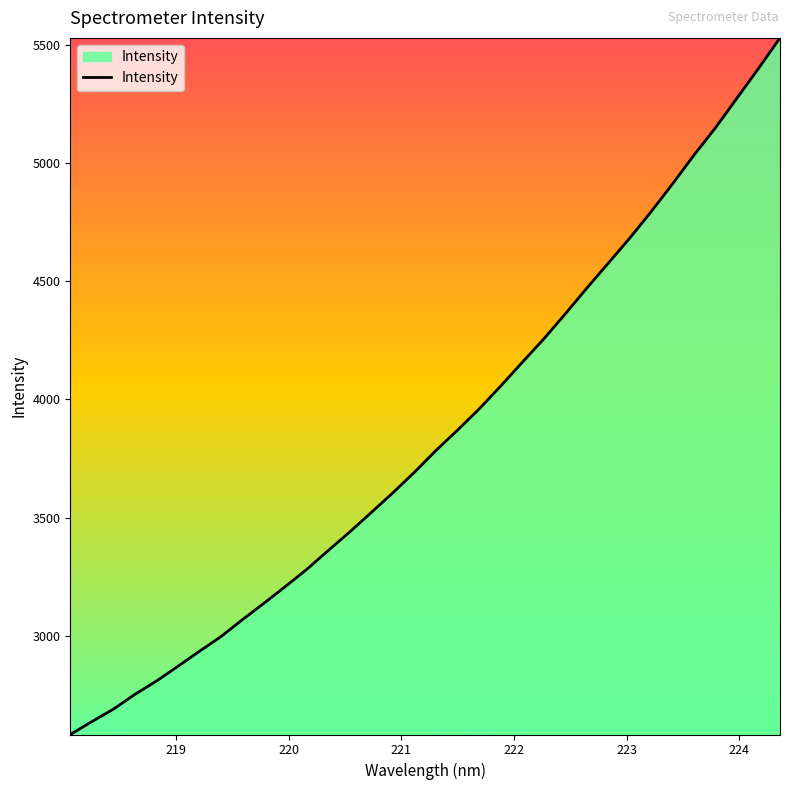

What is the maximum value shown in the chart?

5528.2